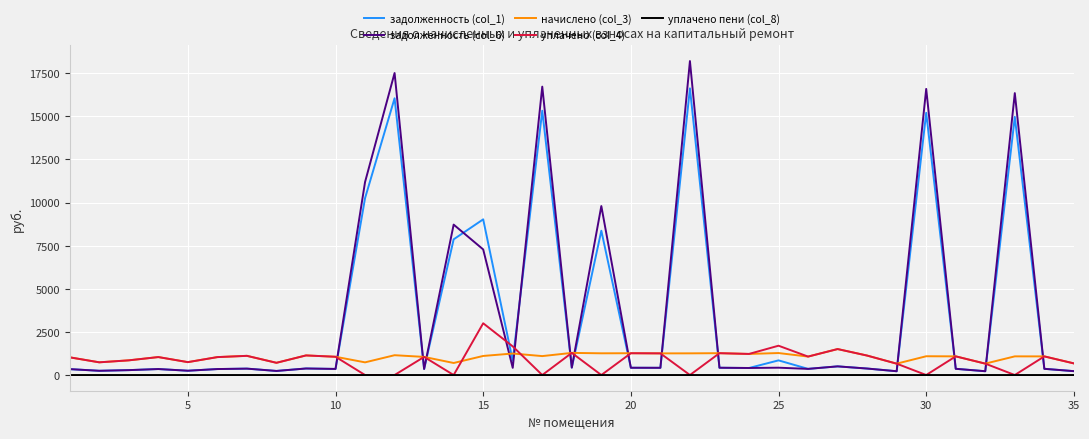

Which series has the widest spread of values?

задолженность (col_6)